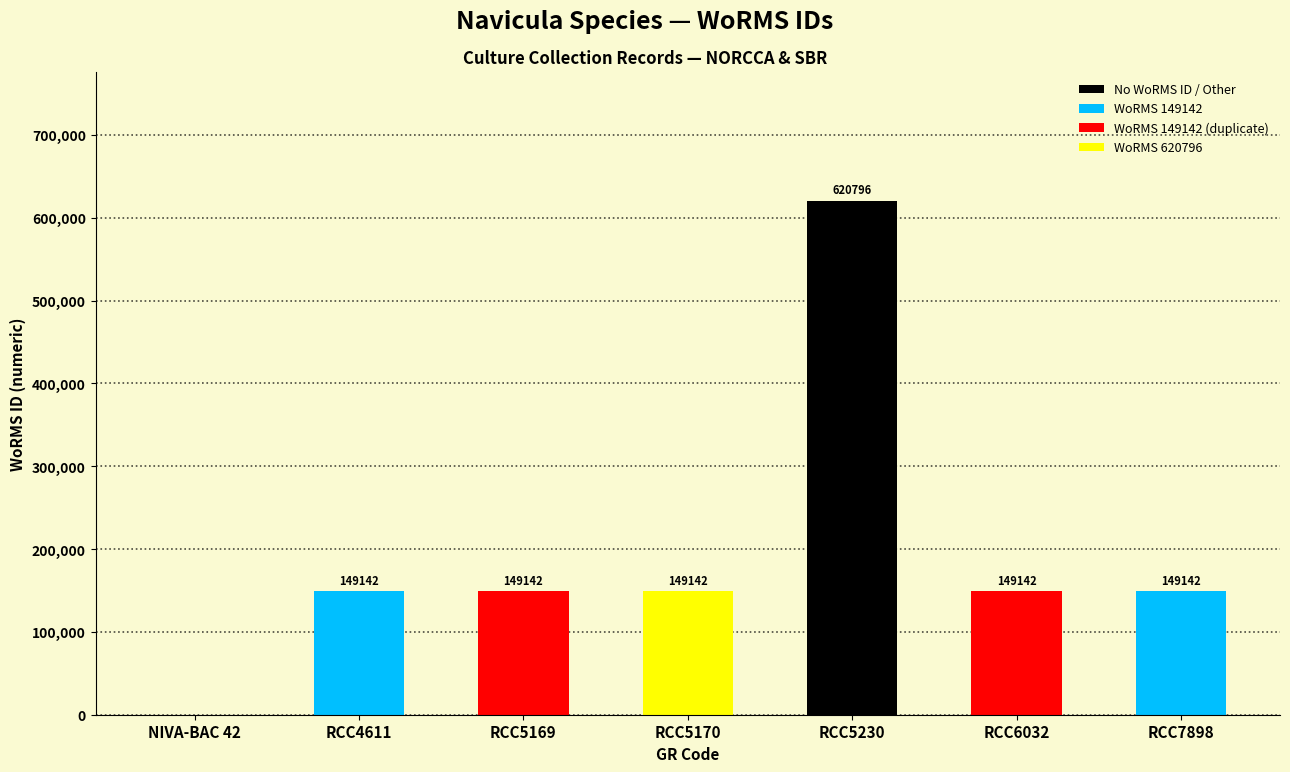

Reading left to right, extract all data points from this chart.

0	149142	149142	149142	620796	149142	149142